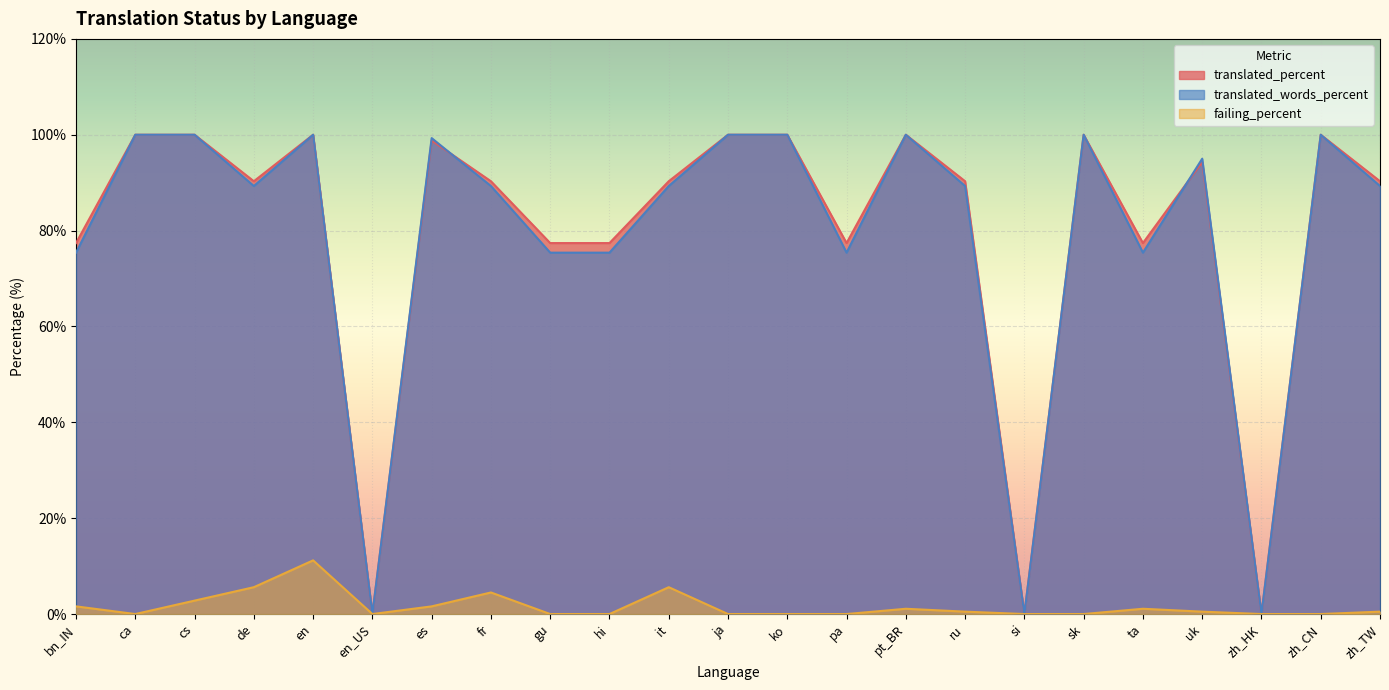

At which label does translated_percent first exceed 90?

ca